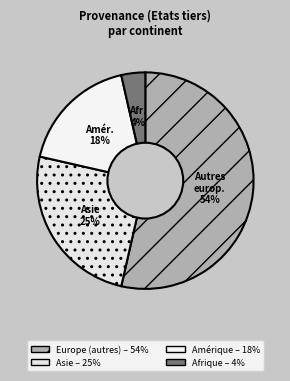

True or false: Europe (autres) accounts for 47% of the total.

False